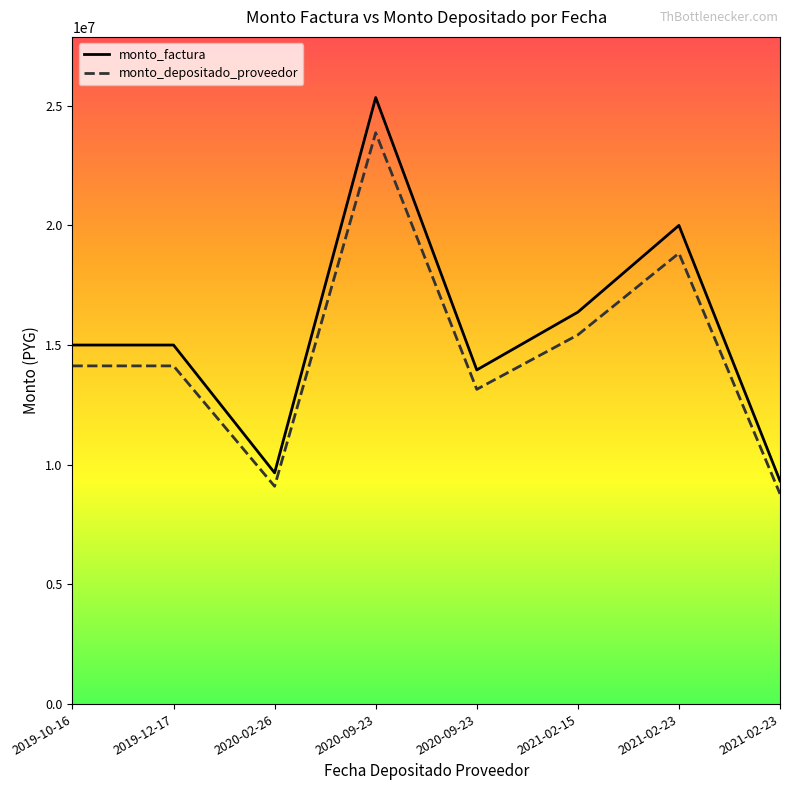

Reading left to right, list all the values displayed in this chart.

monto_factura: 15000000	15000000	9660000	25339800	13960000	16375000	19998000	9324000
monto_depositado_proveedor: 14128909	14128909	9099017	23868250	13149305	15424059	18836662	8782530